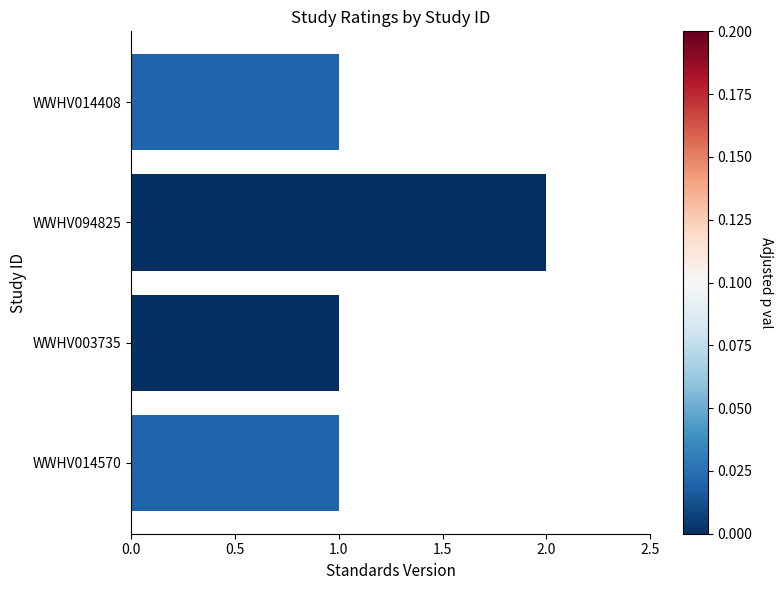

What is the change in value from WWHV014570 to WWHV094825?

+1